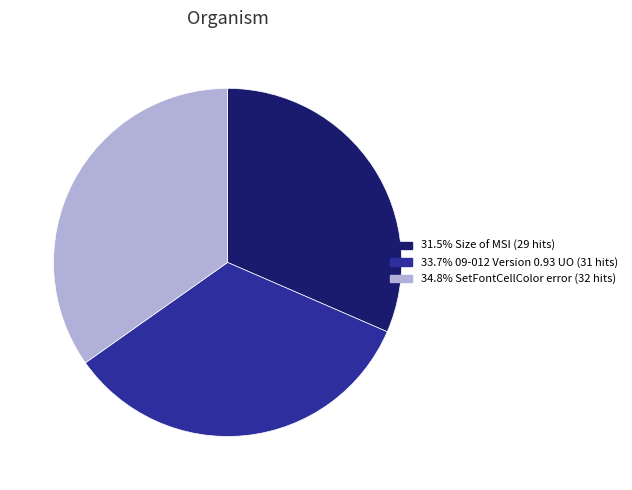

Is there any slice that represents more than half of the pie?

No